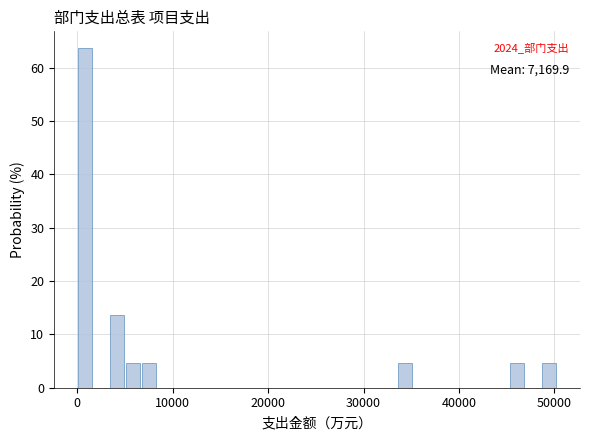

Read against the x-axis, roughly where is the centre of the tallest bar?

1000